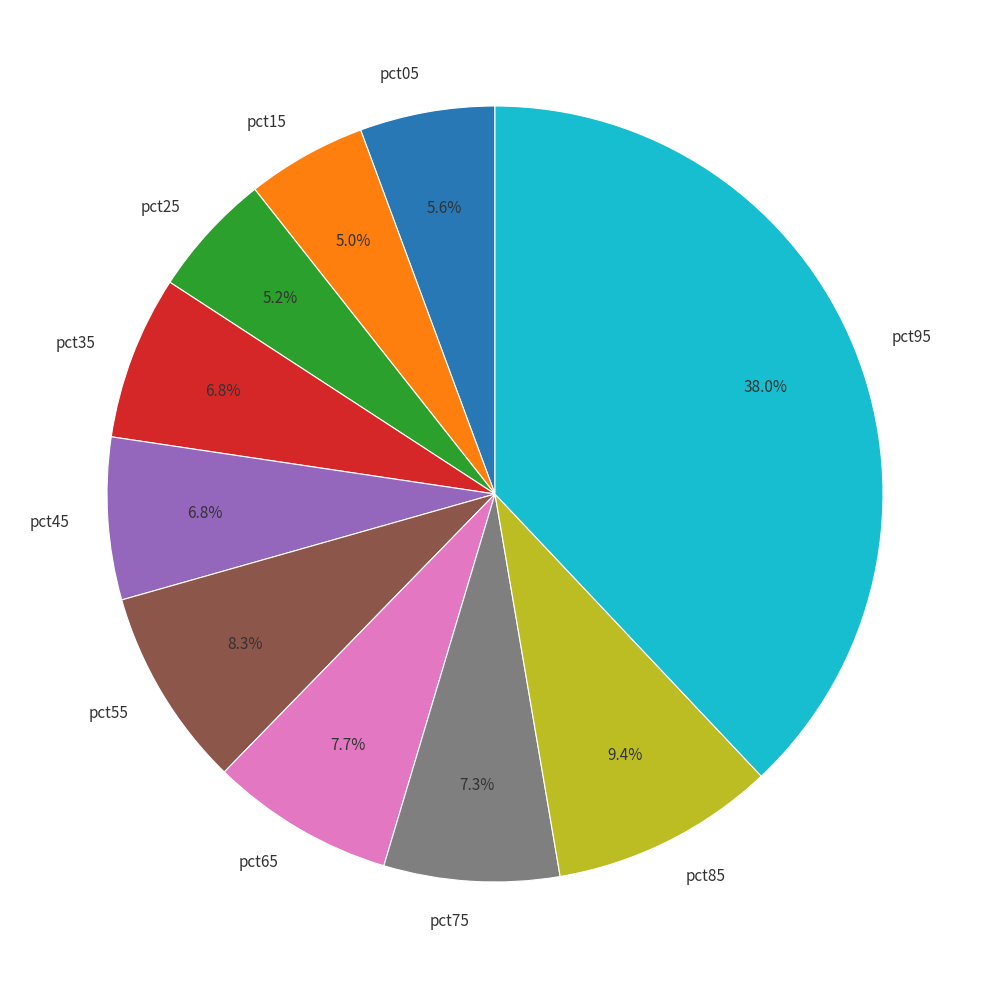

How many segments does this pie chart have?

10